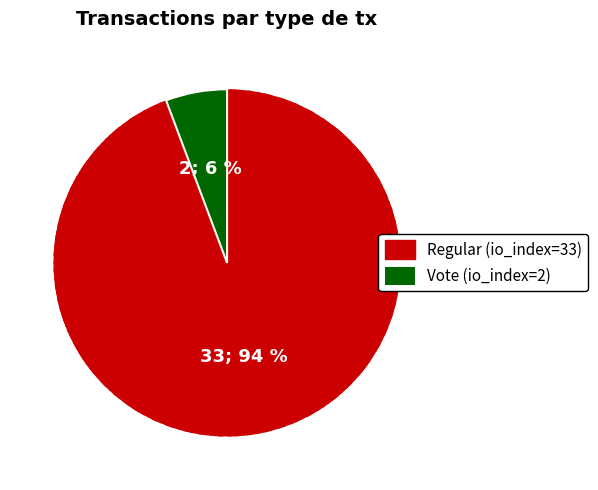

What is the largest slice in the pie chart?

Regular